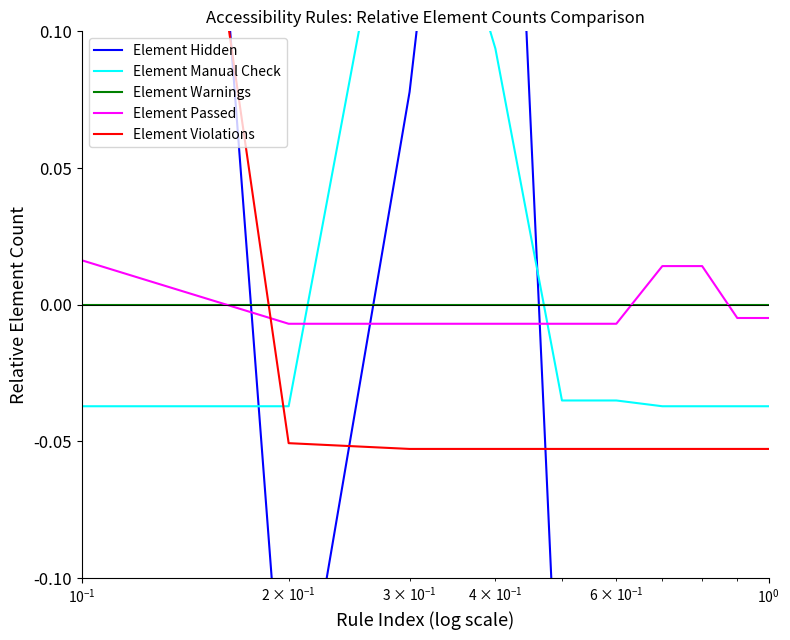

How many times do Element Warnings and Element Passed cross each other?

3